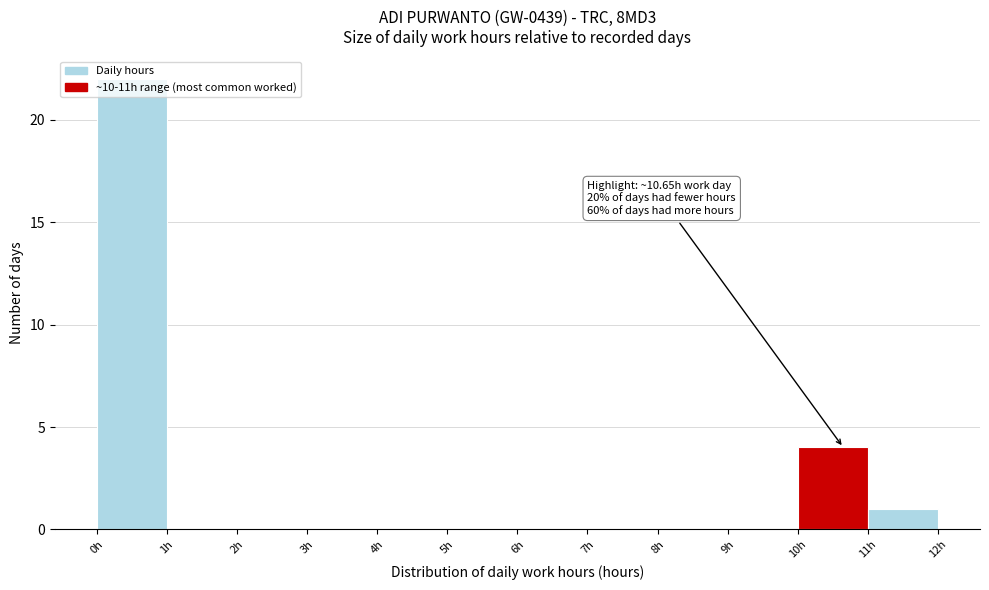

Over which range of the x-axis is the bar tallest?

0 to 1